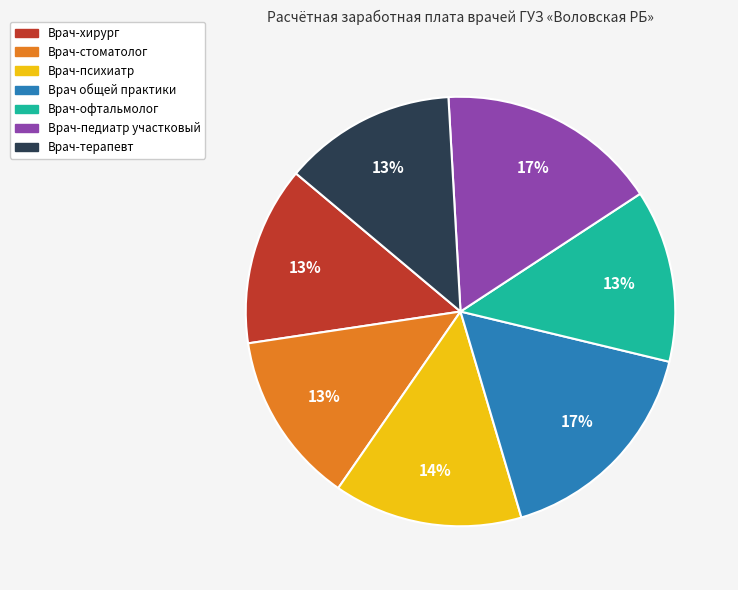

Does any single category account for the majority?

No